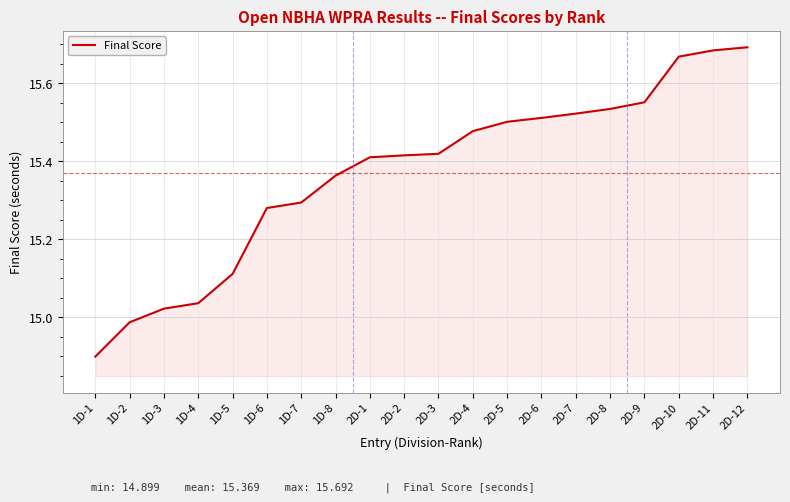

True or false: the data shows 5.7 at 1D-8.

False